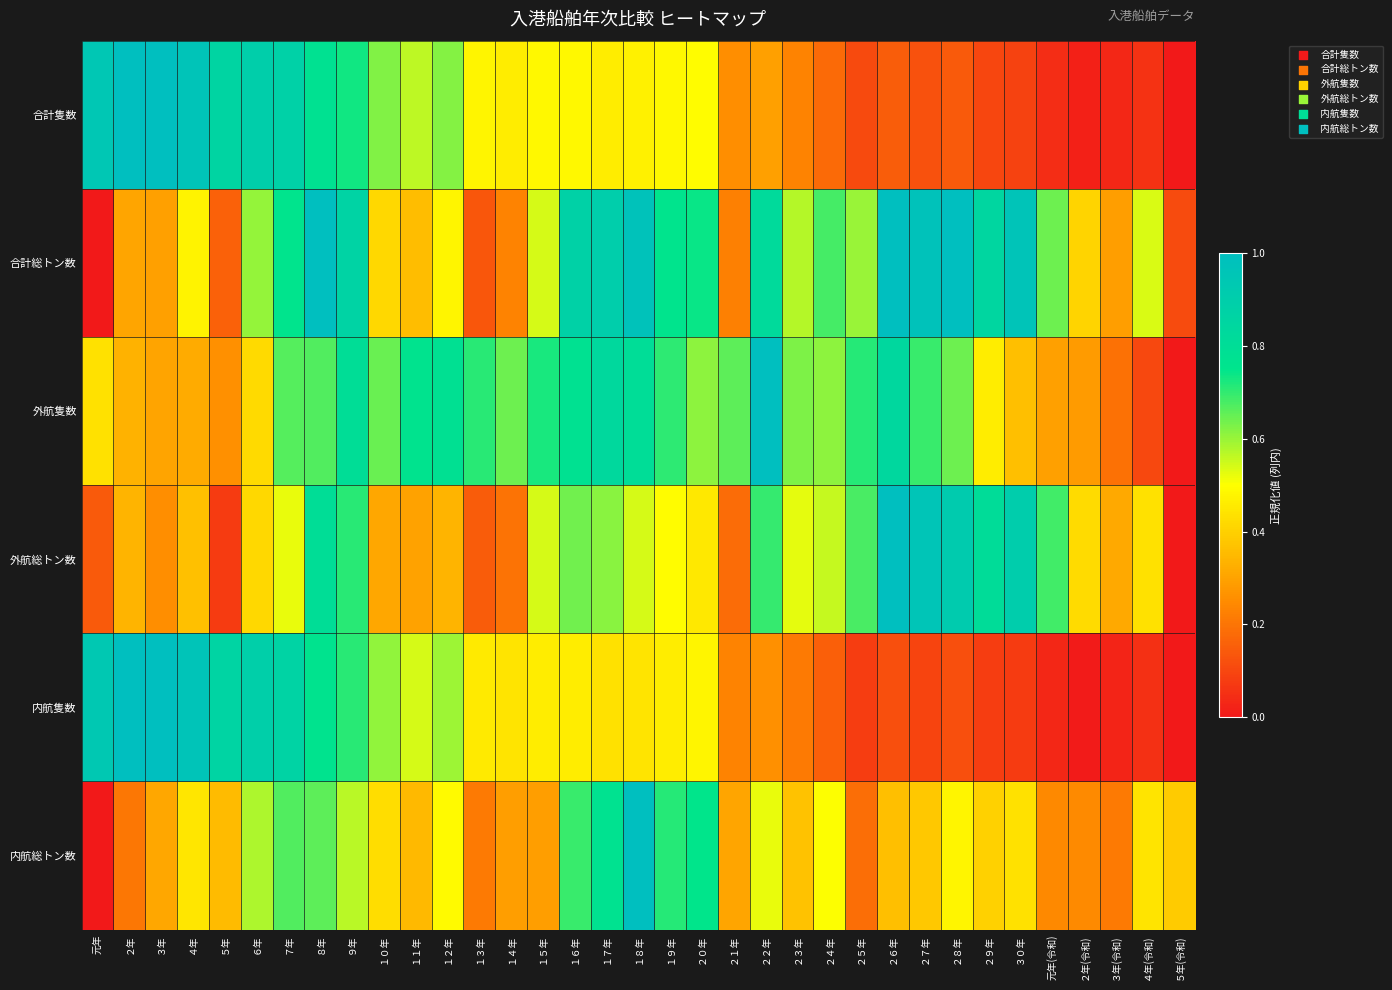

At ２４年, list the series in order from smallest to largest.

内航隻数, 合計隻数, 内航総トン数, 外航総トン数, 外航隻数, 合計総トン数